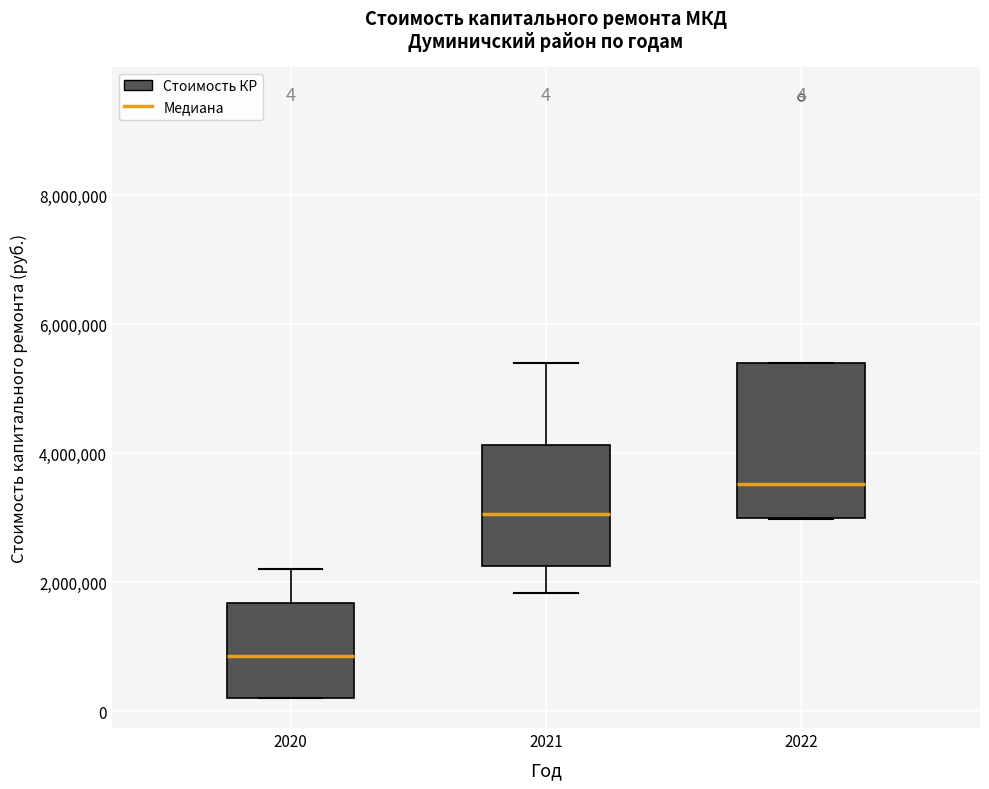

Which box is the tallest, from its lower edge to its upper edge?

2022